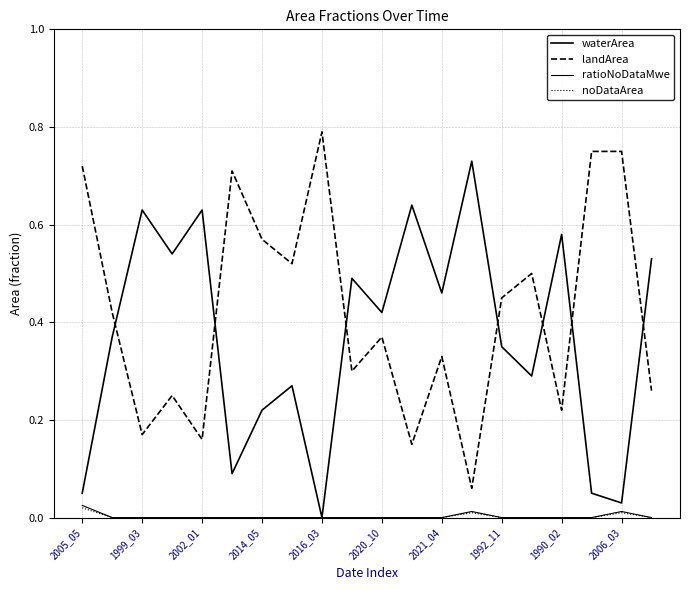

Which series has the largest total across all categories?

landArea